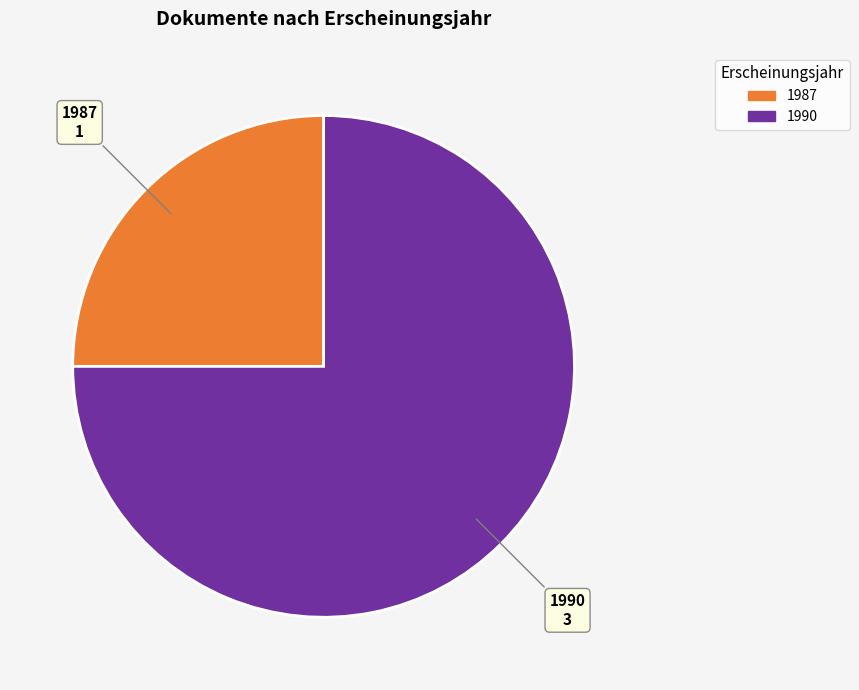

Is there a majority slice in this chart?

Yes